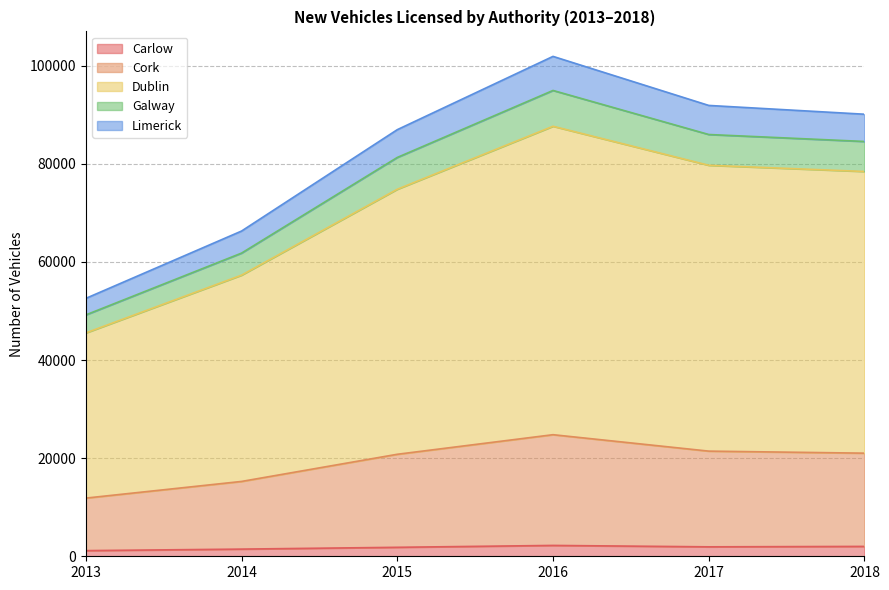

What is the highest value of the Carlow series?

2212